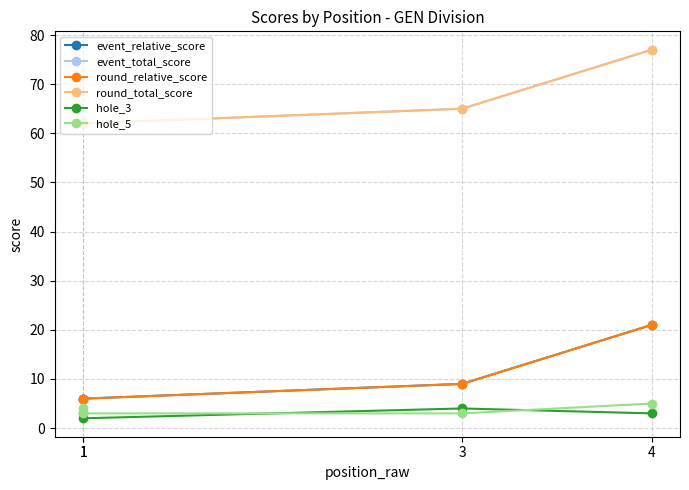

What is the sum of the round_relative_score values at 3 and 1?

15